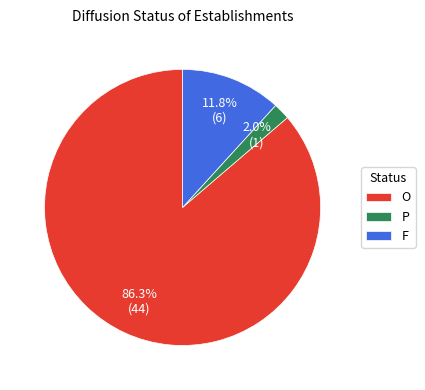

Combined, do O and P account for over 50%?

Yes